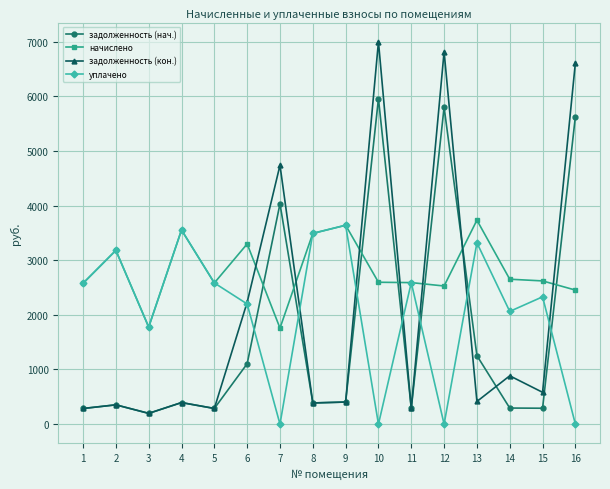

Which series changed the most between 2 and 13?

задолженность (нач.)